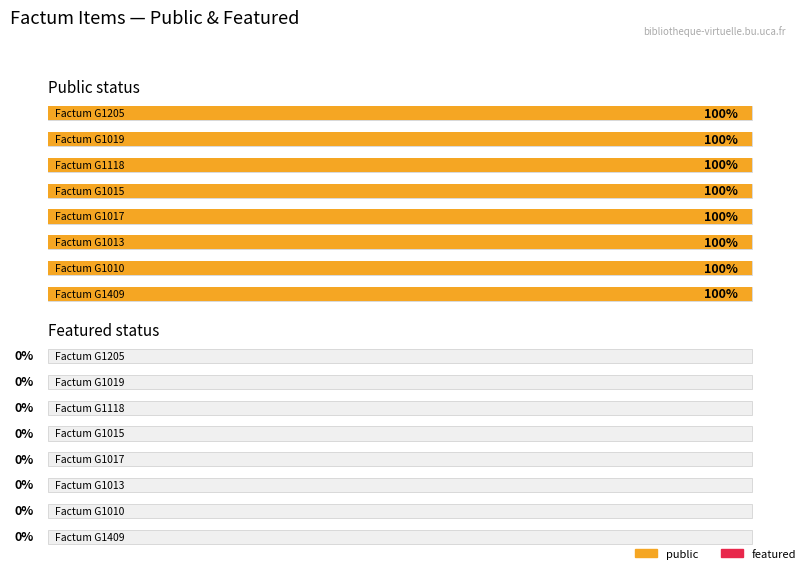

At how many categories does at least one series exceed 0?

8